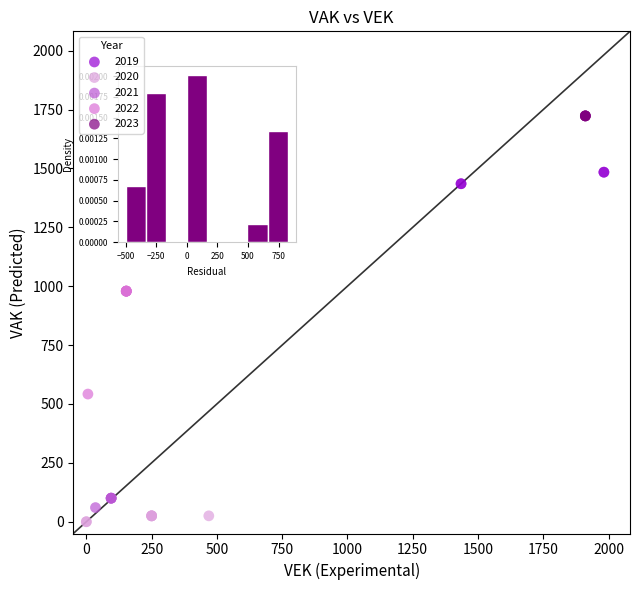

Which series reaches the maximum Y coordinate?

2023